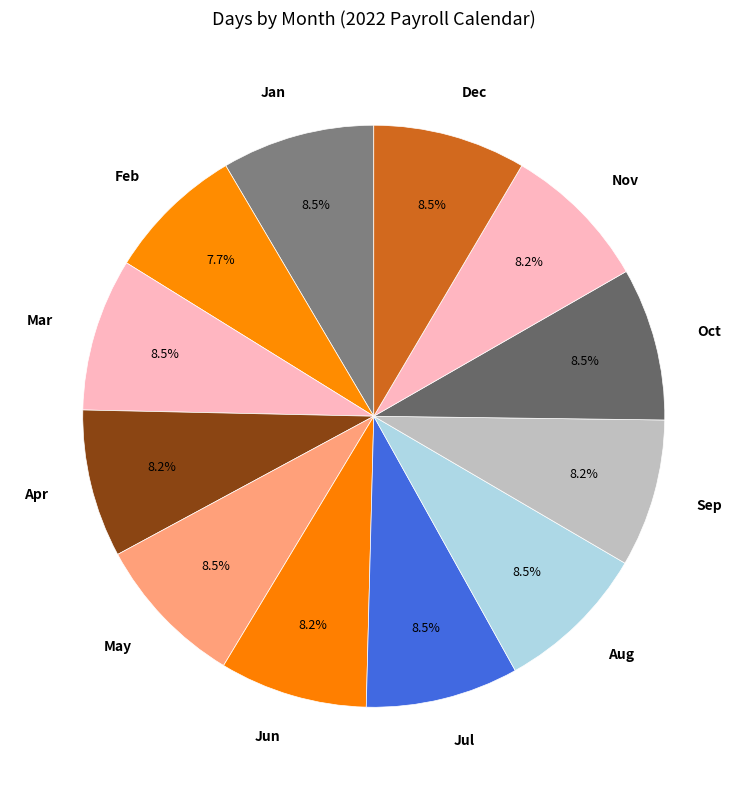

To the nearest percent, what percentage of the pie is Nov?

8%